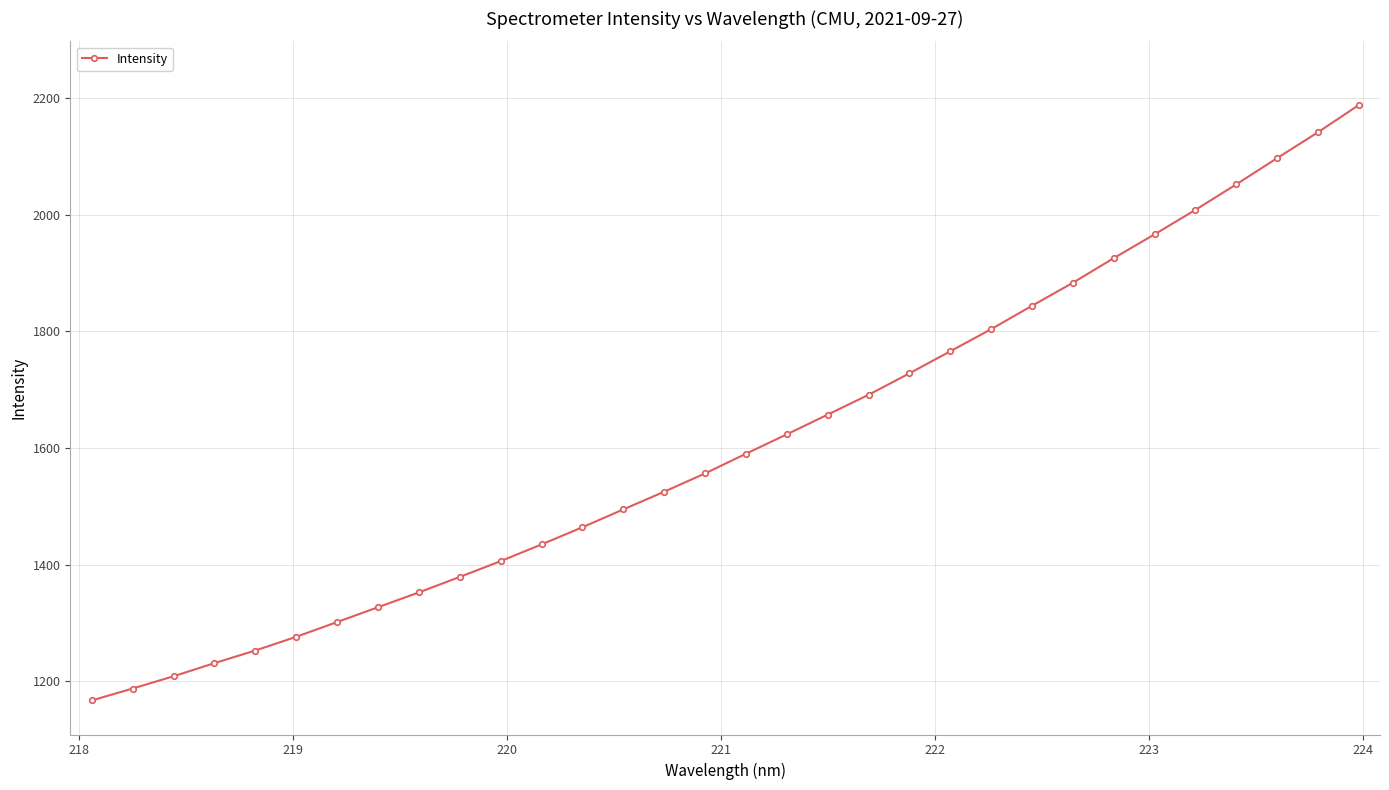

What is the greatest value displayed?

2188.0